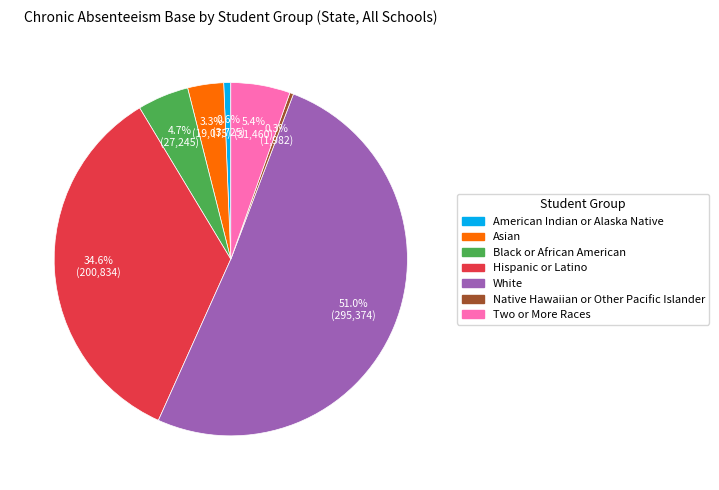

Does Asian represent more than half of the total?

No